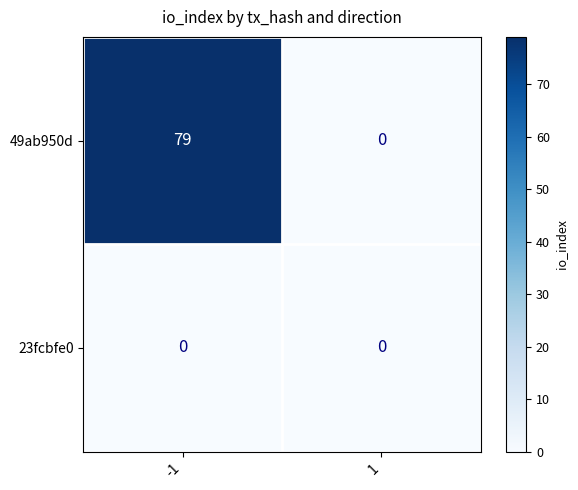

True or false: 49ab950d has a value of -42 at 1.

False